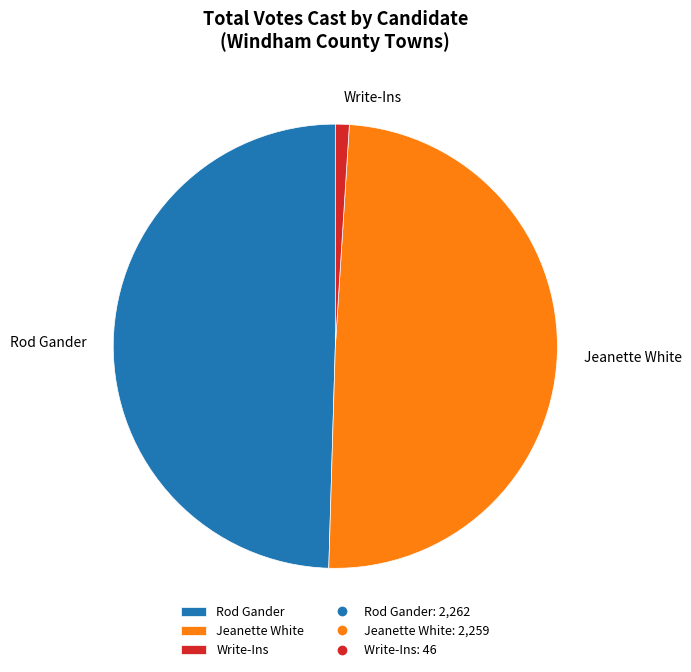

What is the smallest slice in the pie chart?

Write-Ins